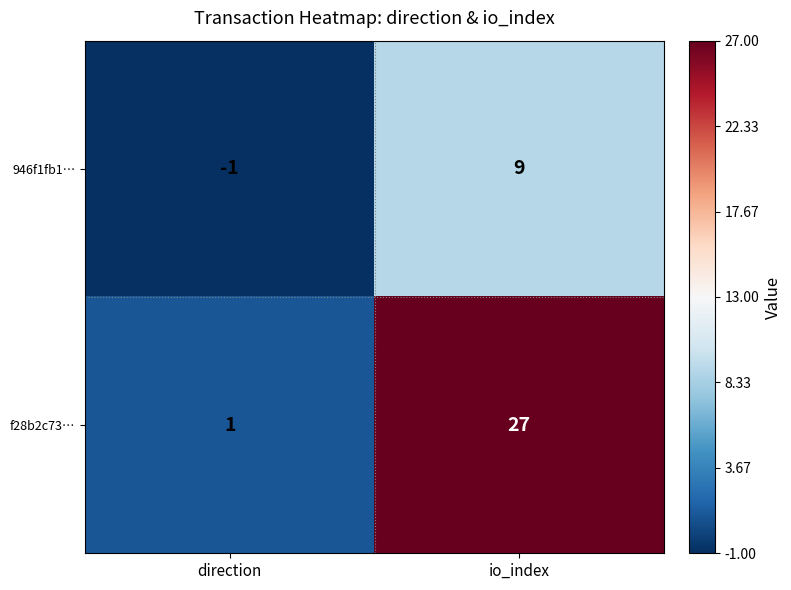

Rank the series at io_index from lowest to highest value.

946f1fb1…, f28b2c73…